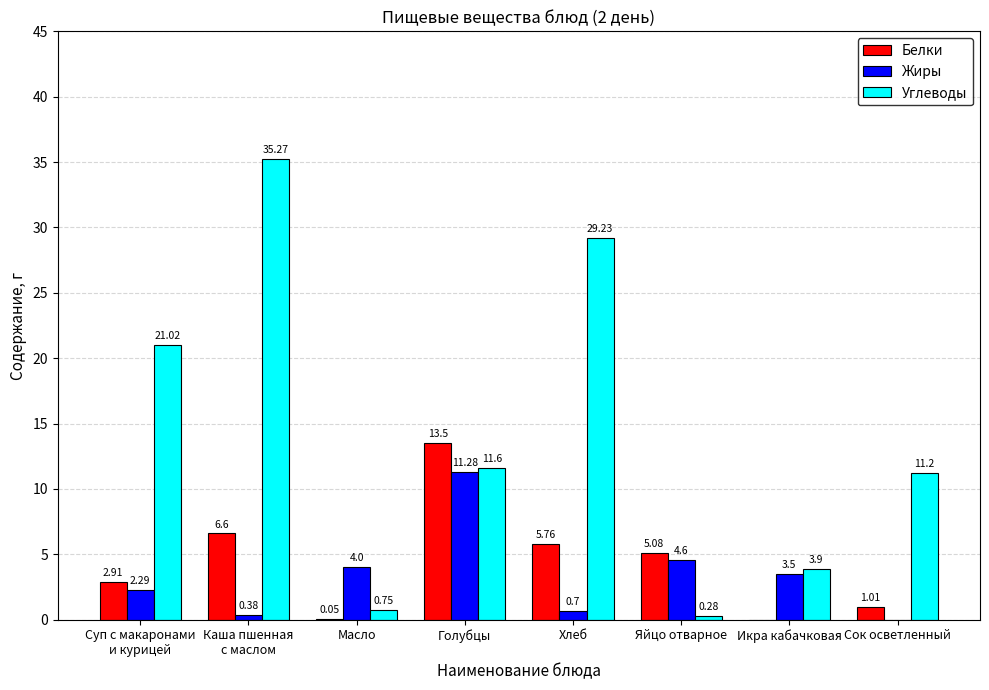

The Белки series shows 7.8 at Хлеб. True or false?

False